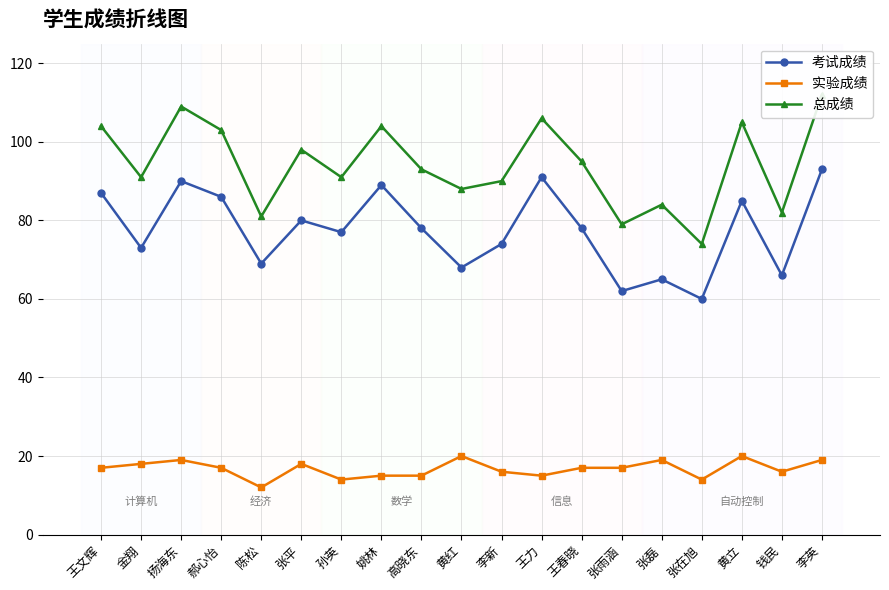

What value does the 总成绩 series have at 郝心怡?

103